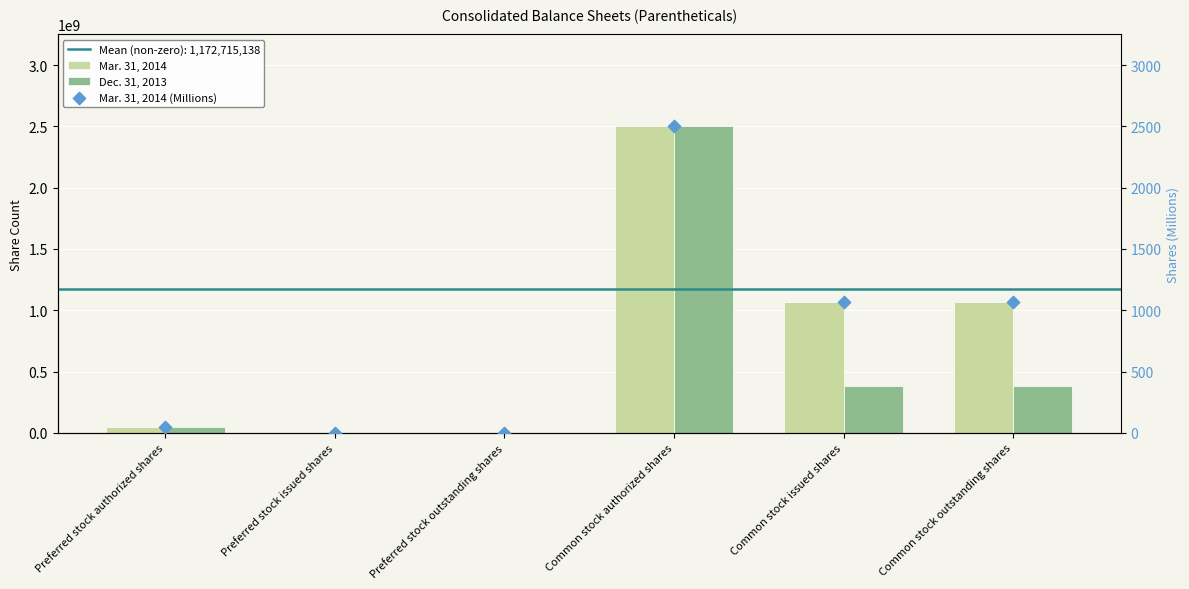

Which series has the largest total across all categories?

Mar. 31, 2014